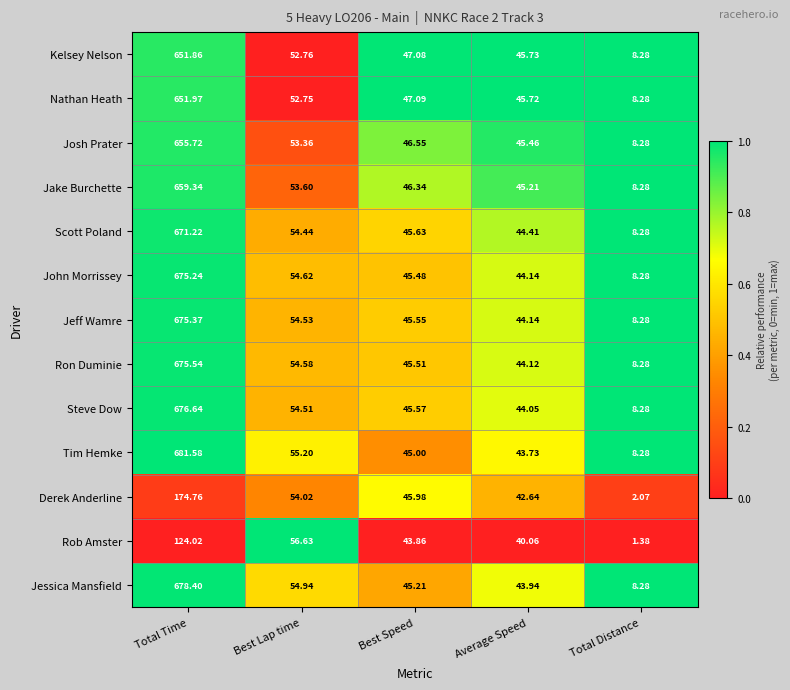

Which series has the largest range (max minus min)?

Tim Hemke